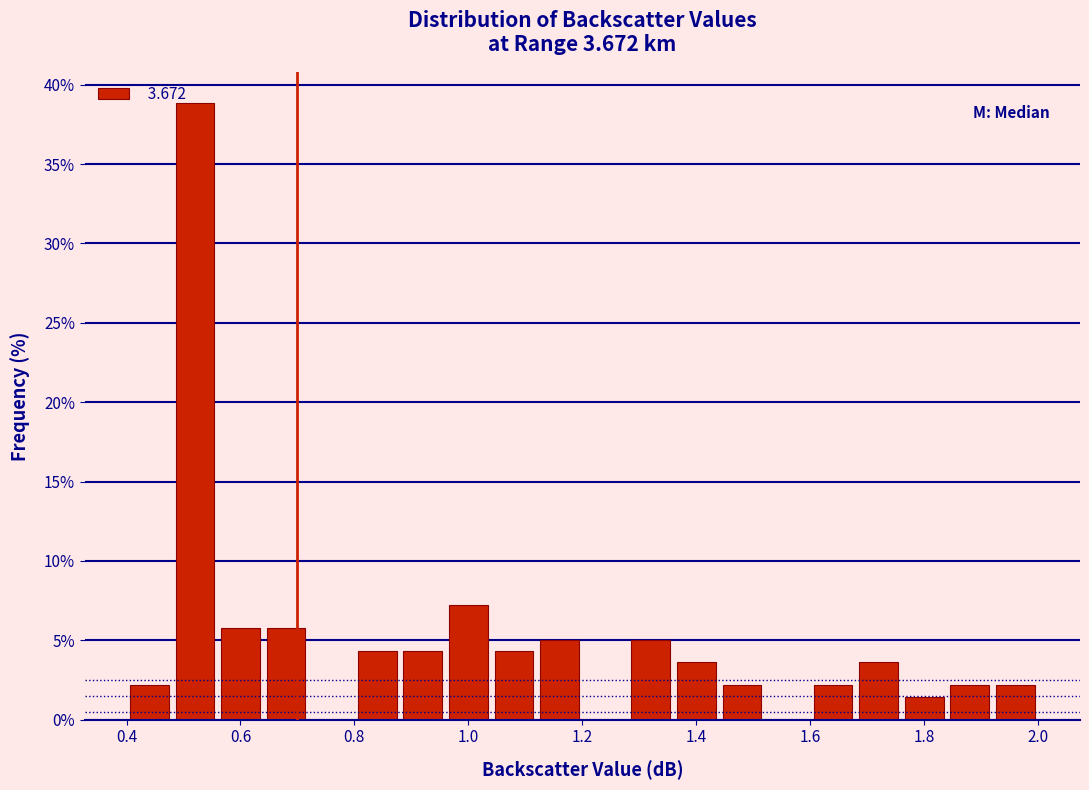

Reading left to right, list every bar in this chart as the range it spans on the x-axis followed by its height. The values are not printed on the chart, so give them approximately, as read against the axis.

0.40 to 0.48: 2.0
0.48 to 0.56: 39.0
0.56 to 0.64: 6.0
0.64 to 0.72: 6.0
0.72 to 0.80: 0
0.80 to 0.88: 4.5
0.88 to 0.96: 4.5
0.96 to 1.04: 7.0
1.04 to 1.12: 4.5
1.12 to 1.20: 5.0
1.20 to 1.28: 0
1.28 to 1.36: 5.0
1.36 to 1.44: 3.5
1.44 to 1.52: 2.0
1.52 to 1.60: 0
1.60 to 1.68: 2.0
1.68 to 1.76: 3.5
1.76 to 1.84: 1.5
1.84 to 1.92: 2.0
1.92 to 2.00: 2.0